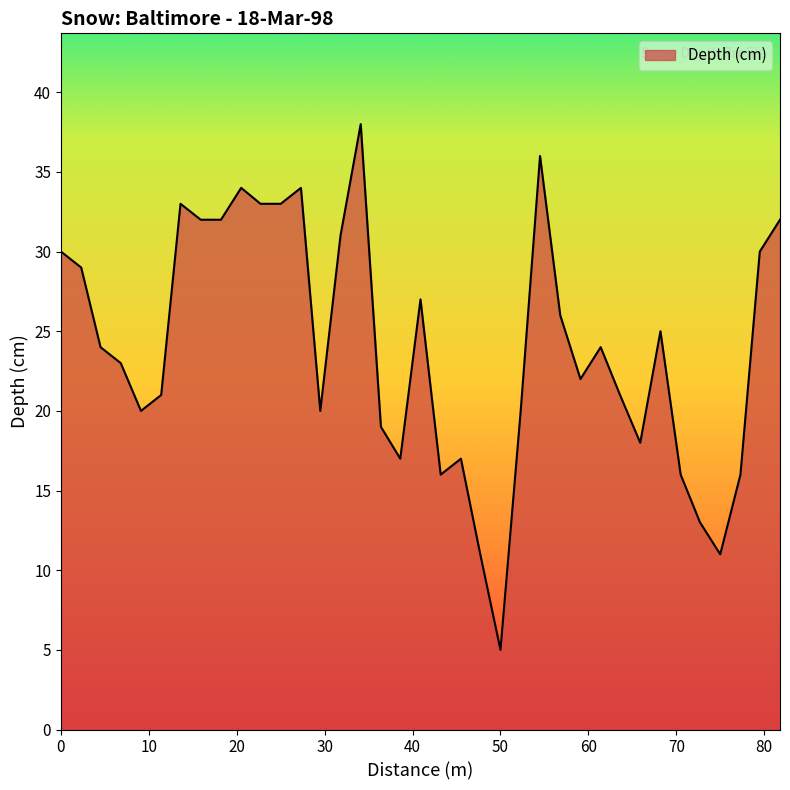

Reading right to left, list all the values displayed in this chart.

32	30	16	11	13	16	25	18	21	24	22	26	36	20	5	11	17	16	27	17	19	38	31	20	34	33	33	34	32	32	33	21	20	23	24	29	30